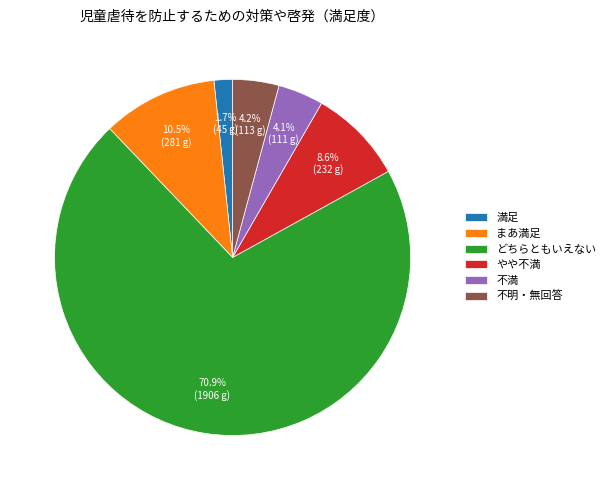

What is the majority slice?

どちらともいえない